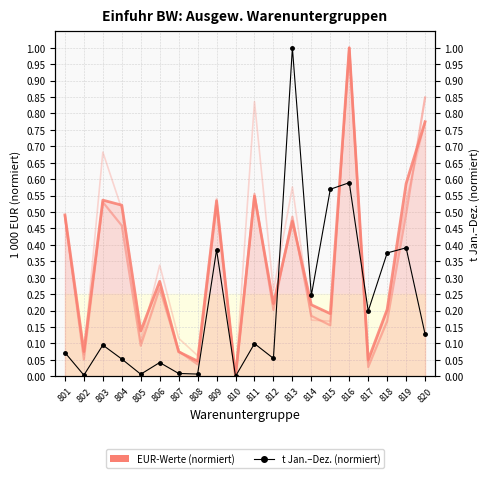

Where is Oktober nearest to the value 0?

810